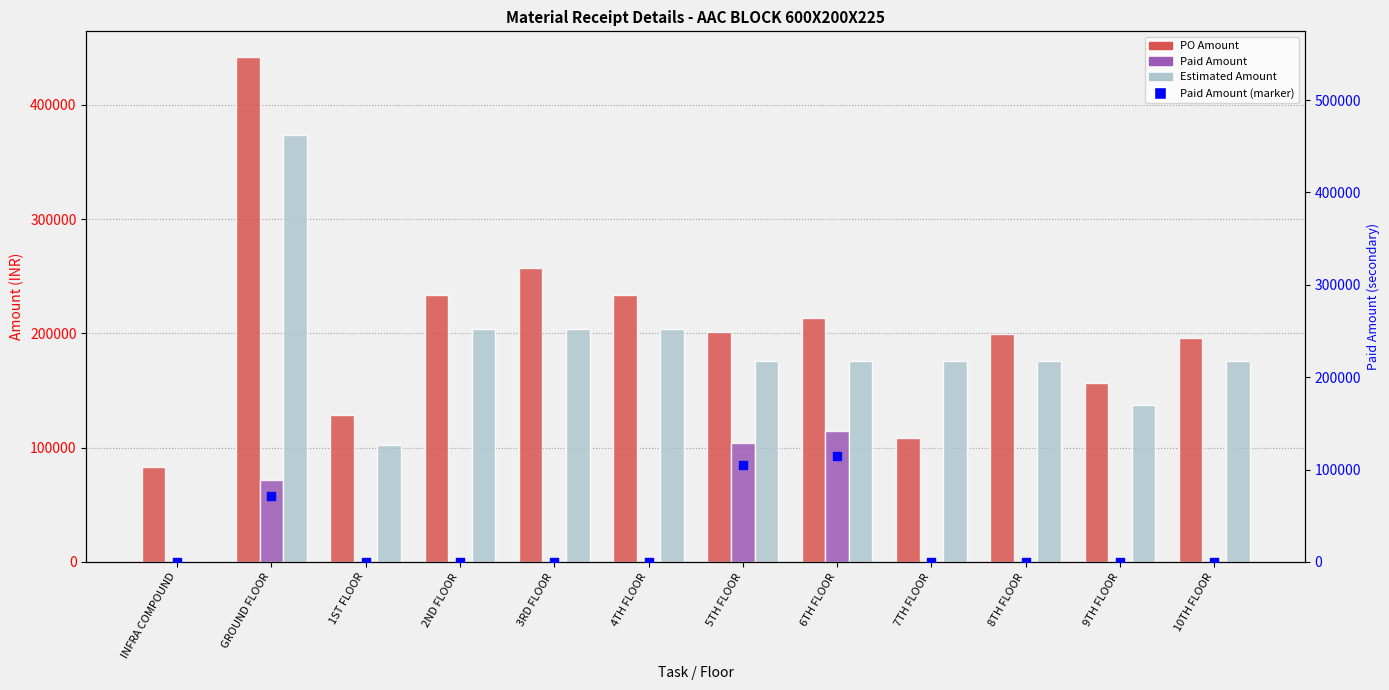

Which series reaches the minimum Y coordinate?

Paid Amount